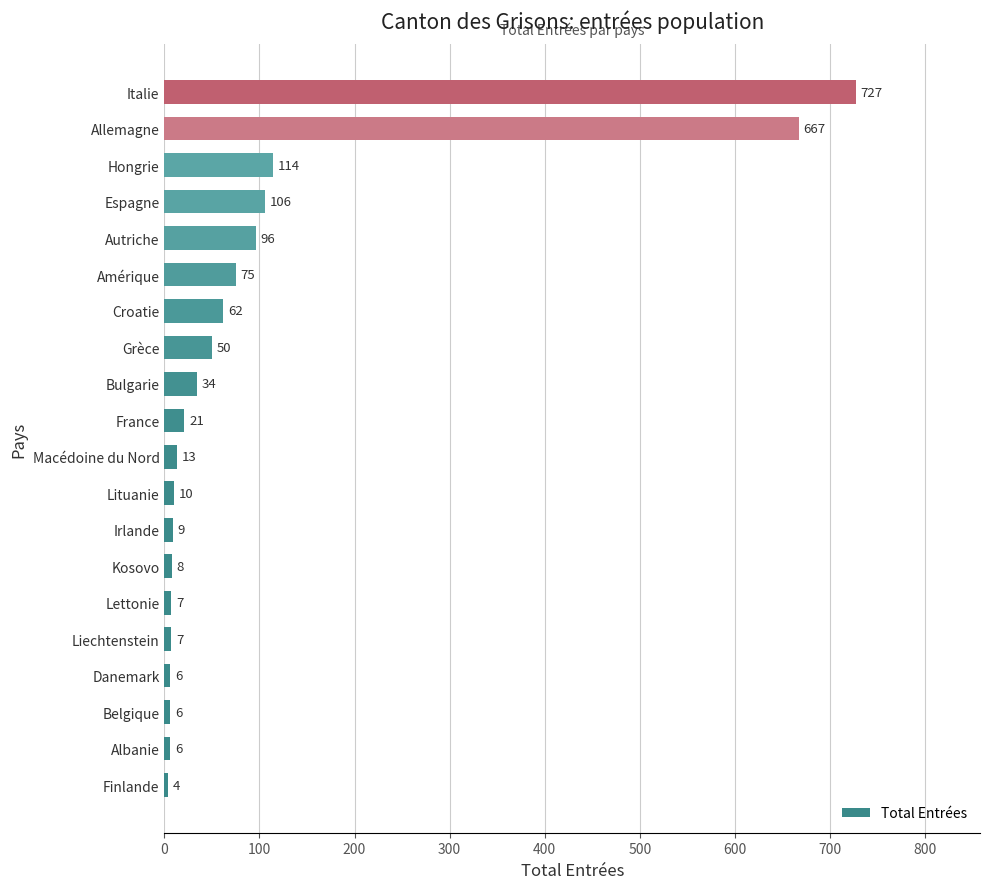

Does the chart contain stacked bars?

No